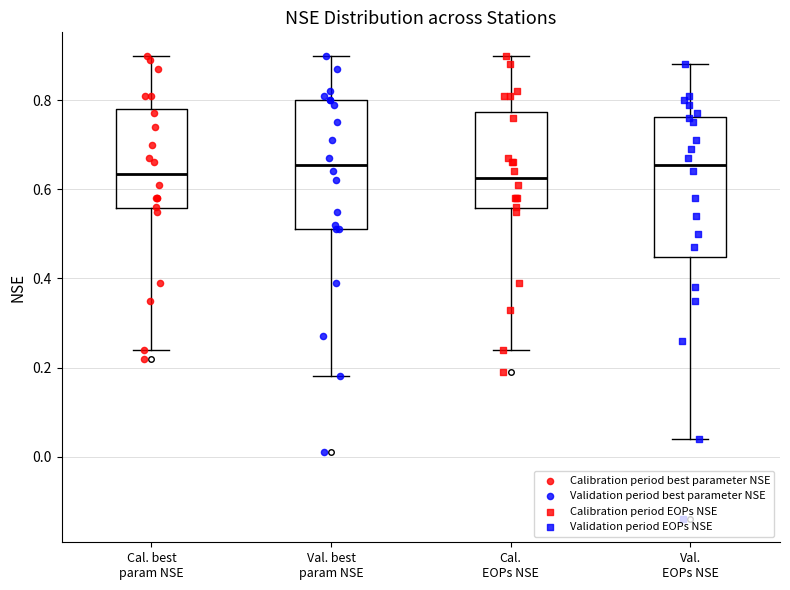

Where does the median line of the box for Cal. best param NSE sit on the y-axis? The values are not printed on the chart, so give them approximately, as read against the axis.

0.64